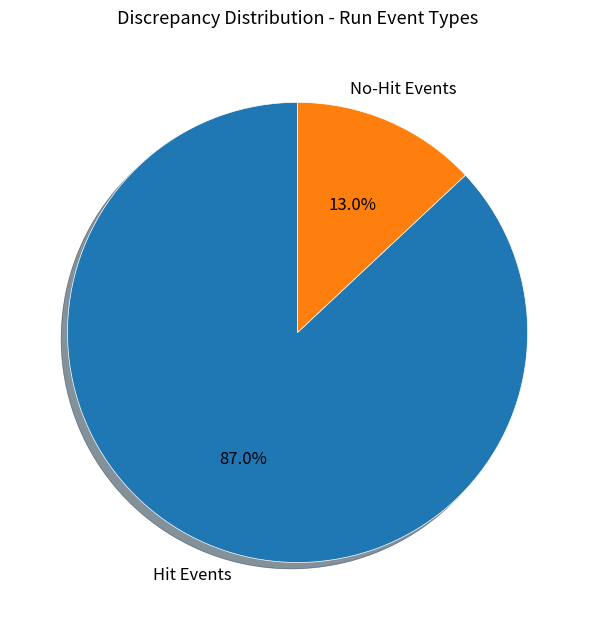

Is there a majority slice in this chart?

Yes